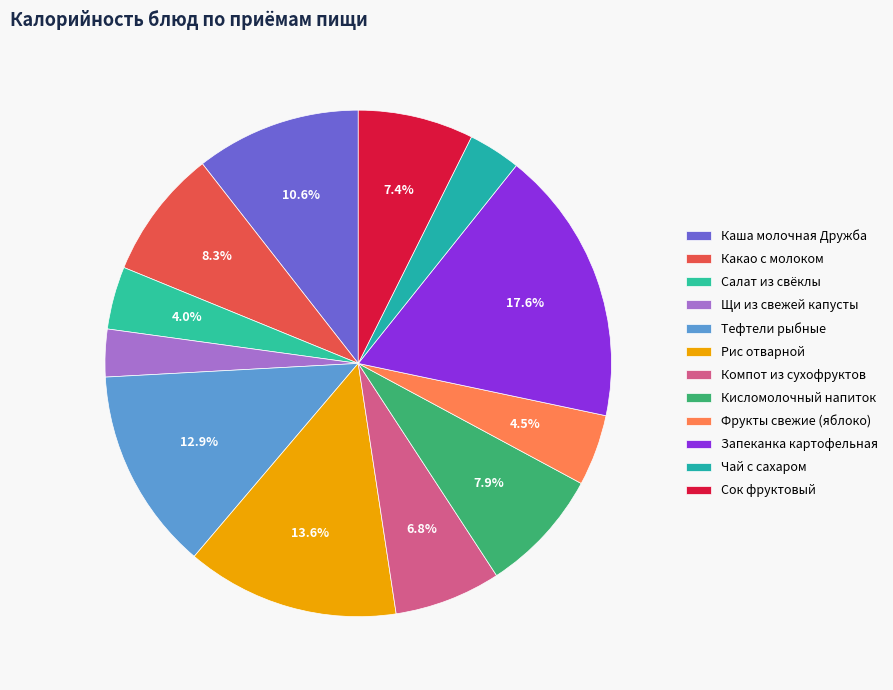

What is the total percentage of Чай с сахаром and Тефтели рыбные?

16.3%